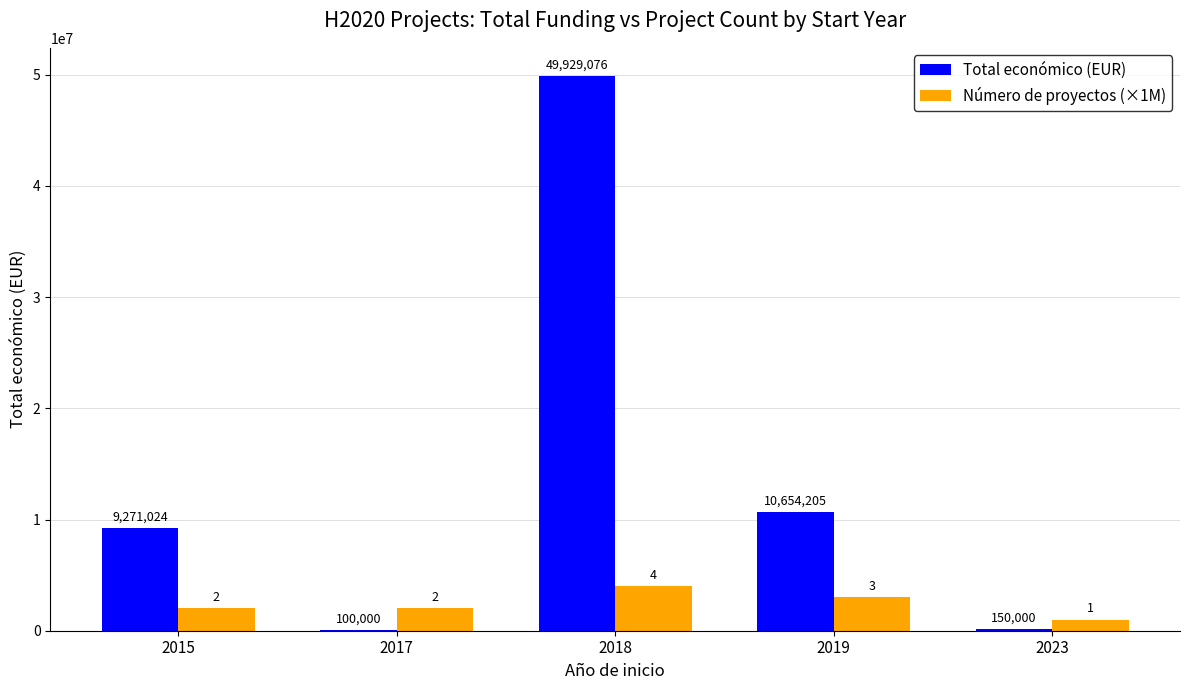

What is the total value across all series at 2023?

1150000